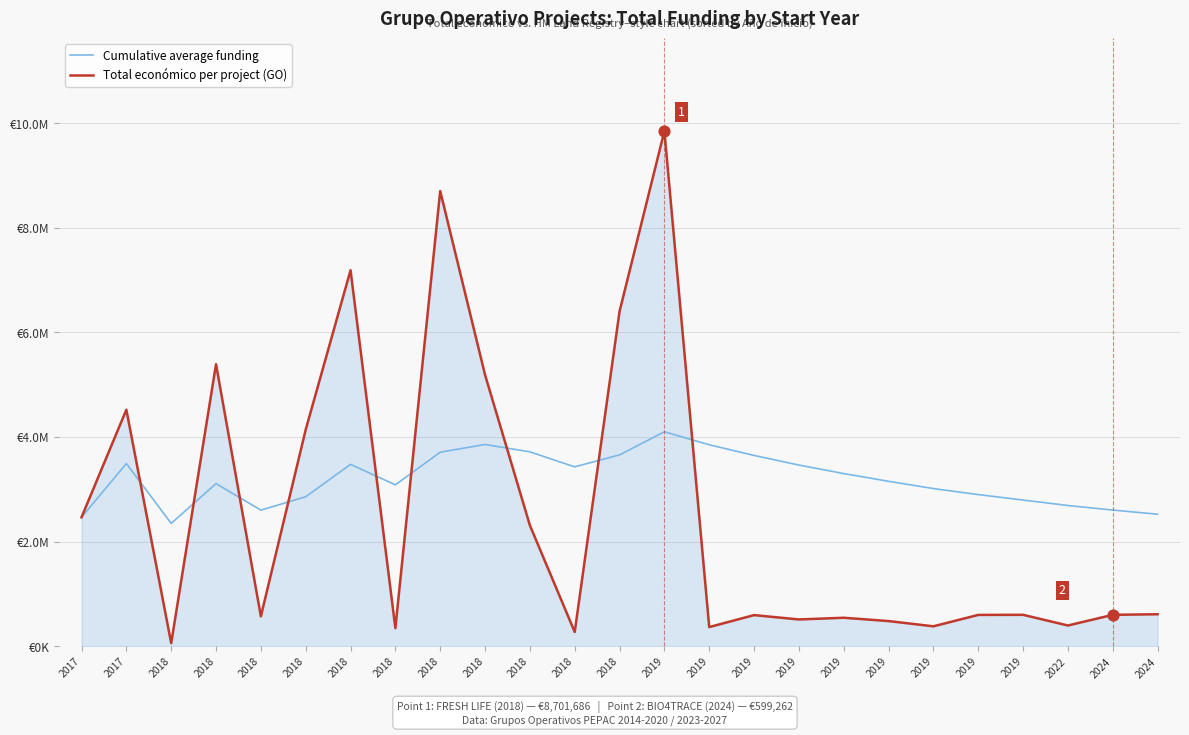

What is the total value across all series at 2019?

13947565.2